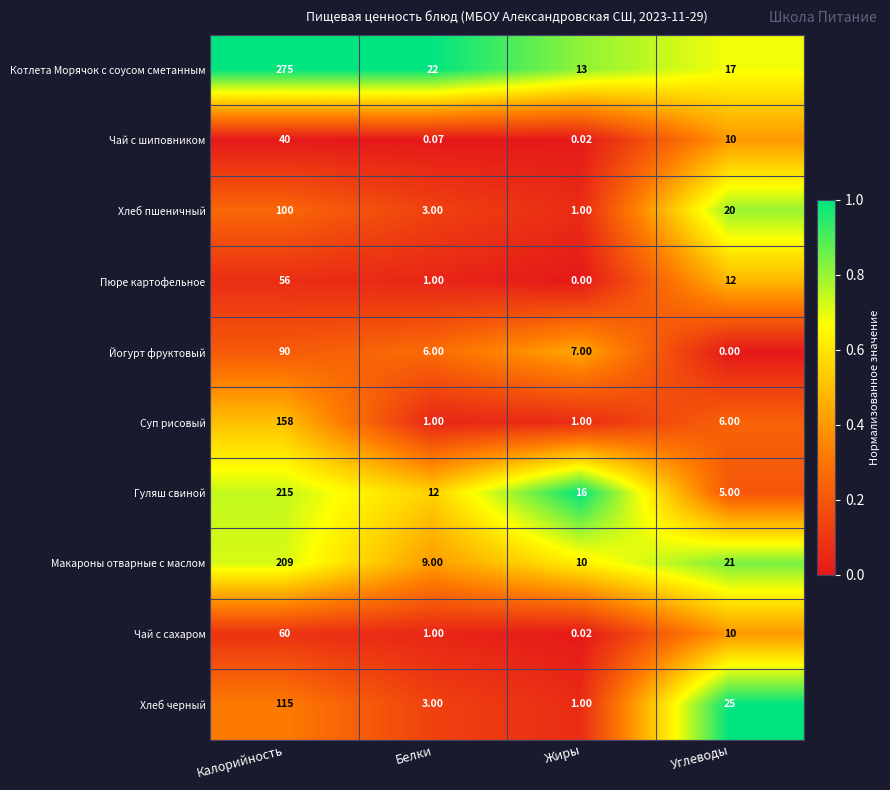

At which label does Хлеб пшеничный reach its minimum?

Жиры